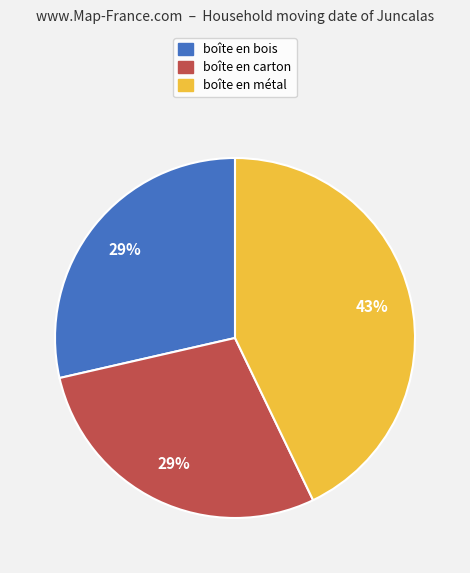

To the nearest percent, what is the average slice percentage?

33%